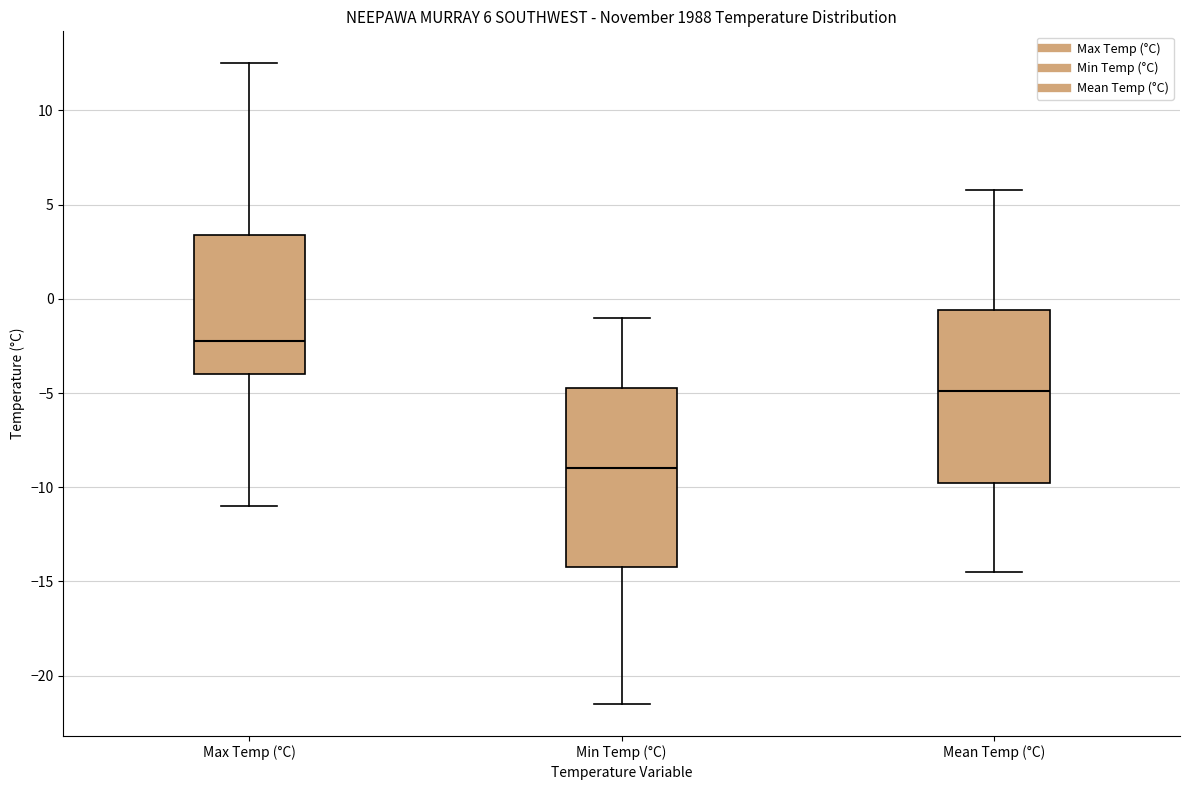

Which box's median line is the lowest?

Min Temp (°C)